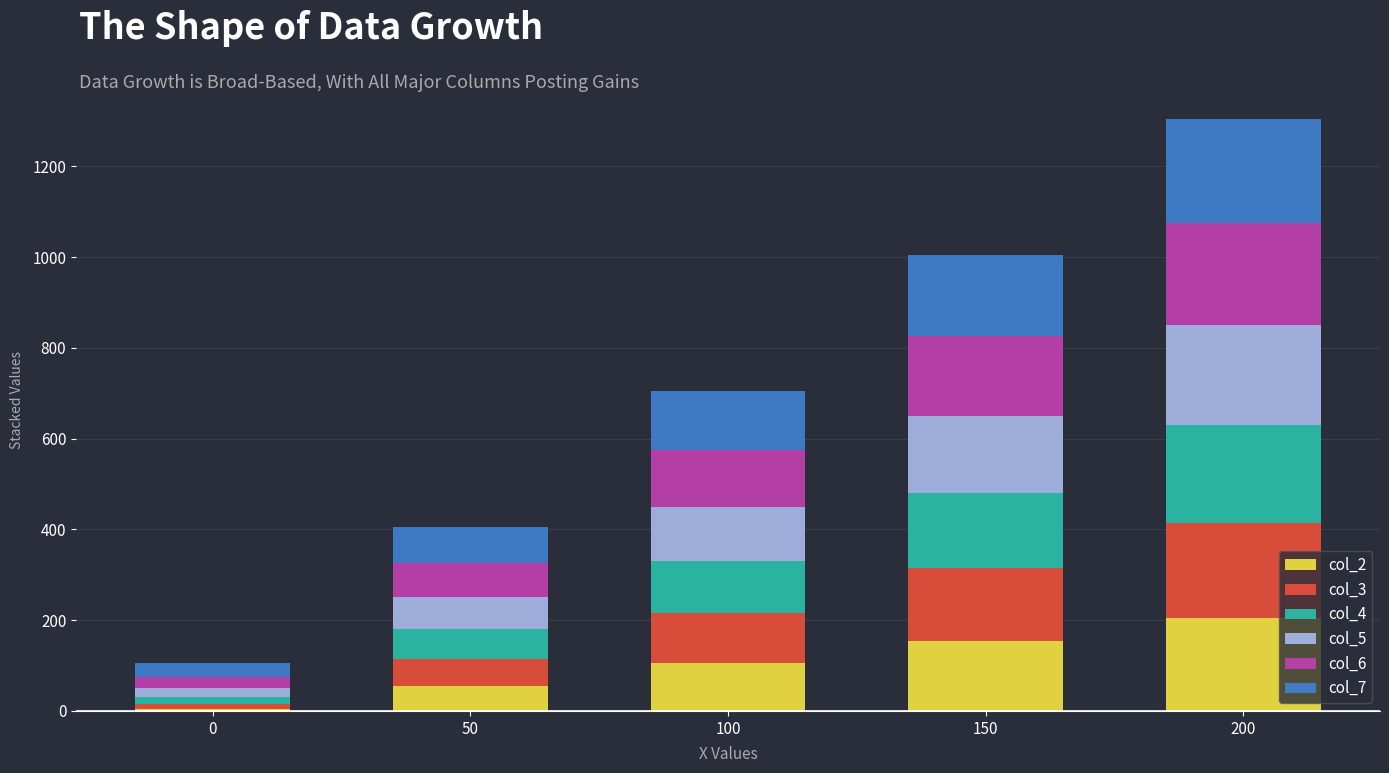

At which category is the sum across all series the highest?

200